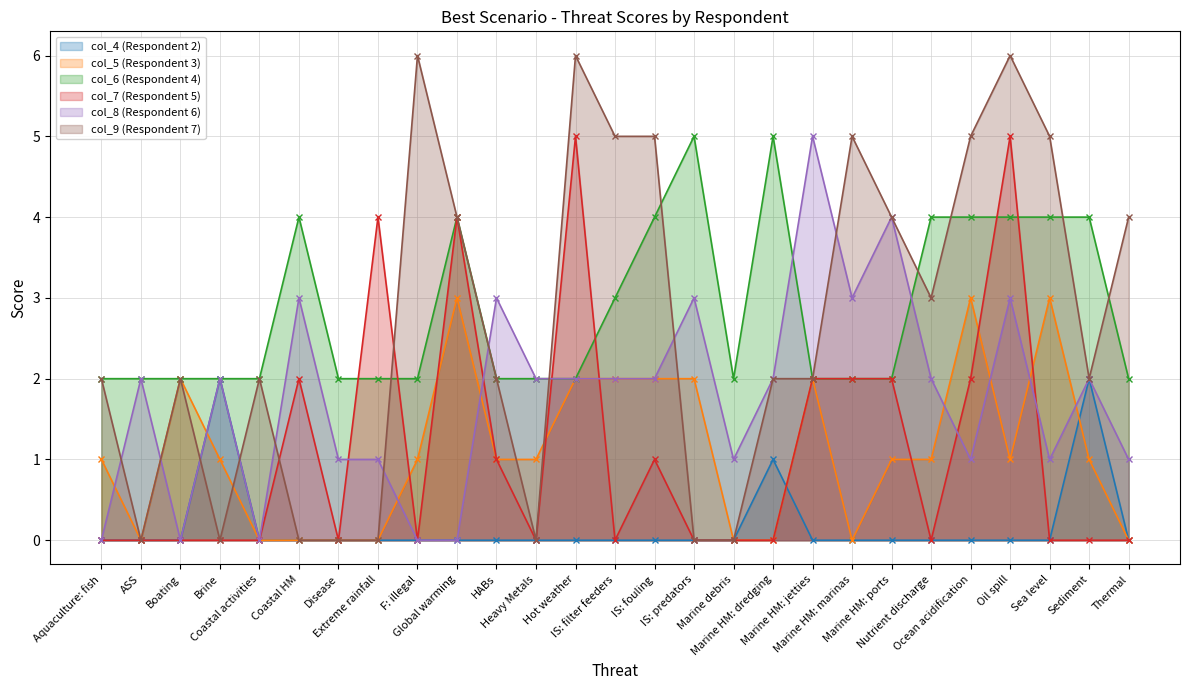

Rank the series by their maximum value, from lowest to highest.

col_4 (Respondent 2), col_5 (Respondent 3), col_6 (Respondent 4), col_7 (Respondent 5), col_8 (Respondent 6), col_9 (Respondent 7)